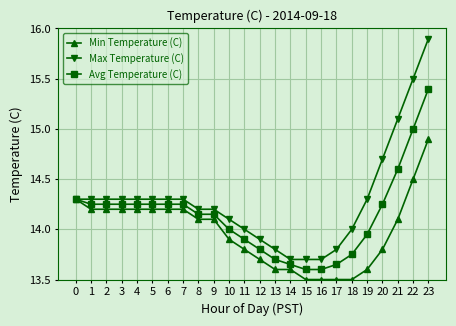

At how many categories does at least one series exceed 13?

24